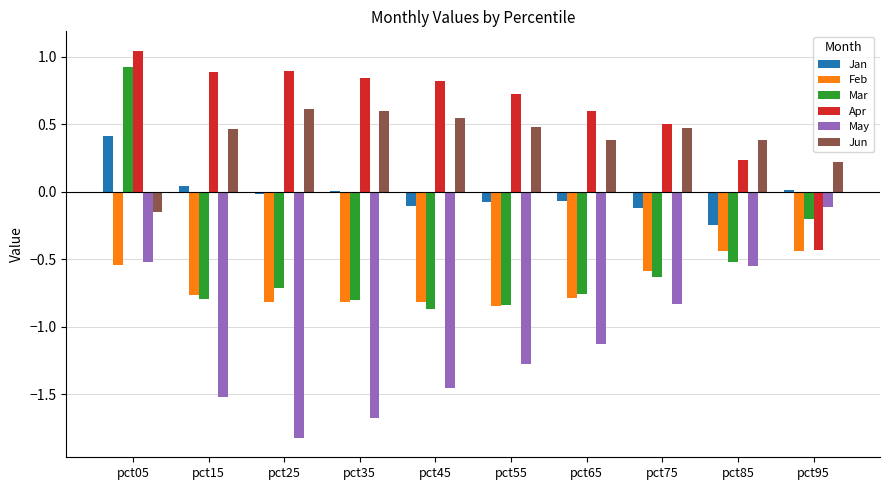

What is the total value across all series at pct85?

-1.1